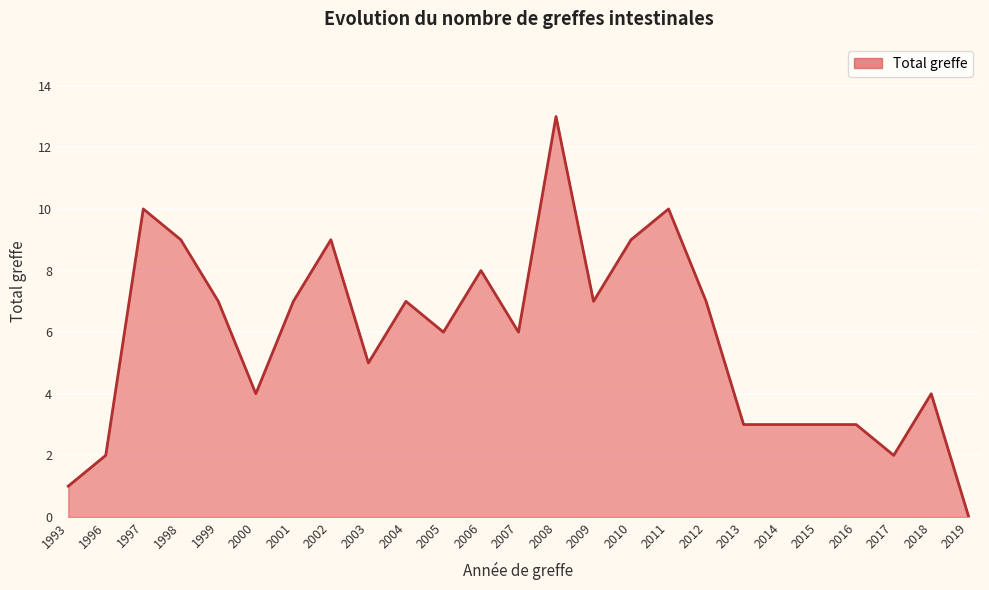

What is the change in value from 1997 to 2014?

-7